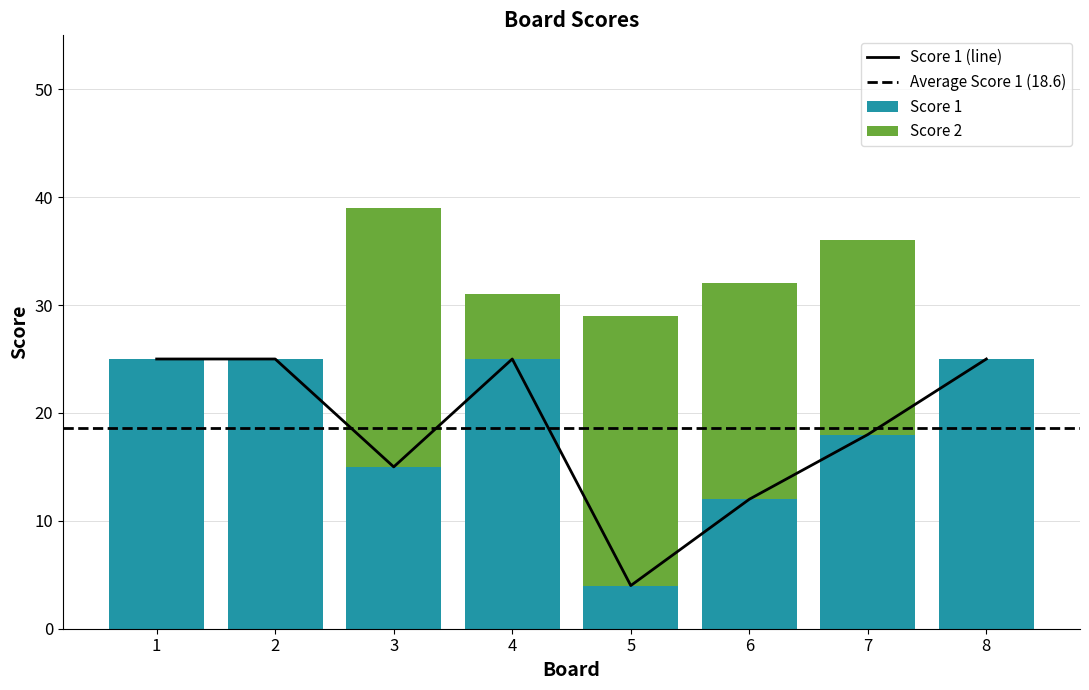

What is the difference between the maximum and second lowest values in the Score 1 series?

13